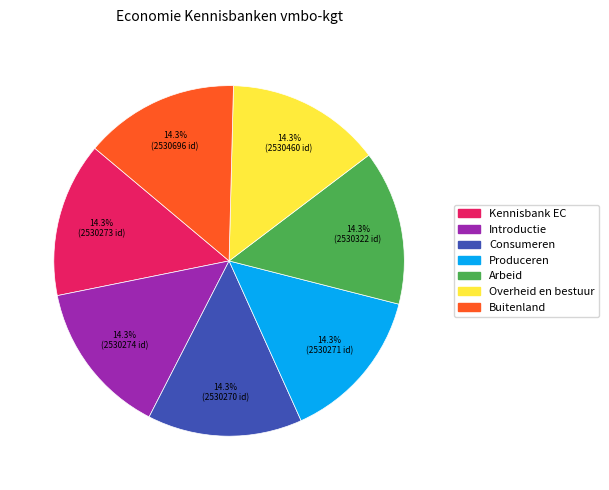

Is there any slice that represents more than half of the pie?

No